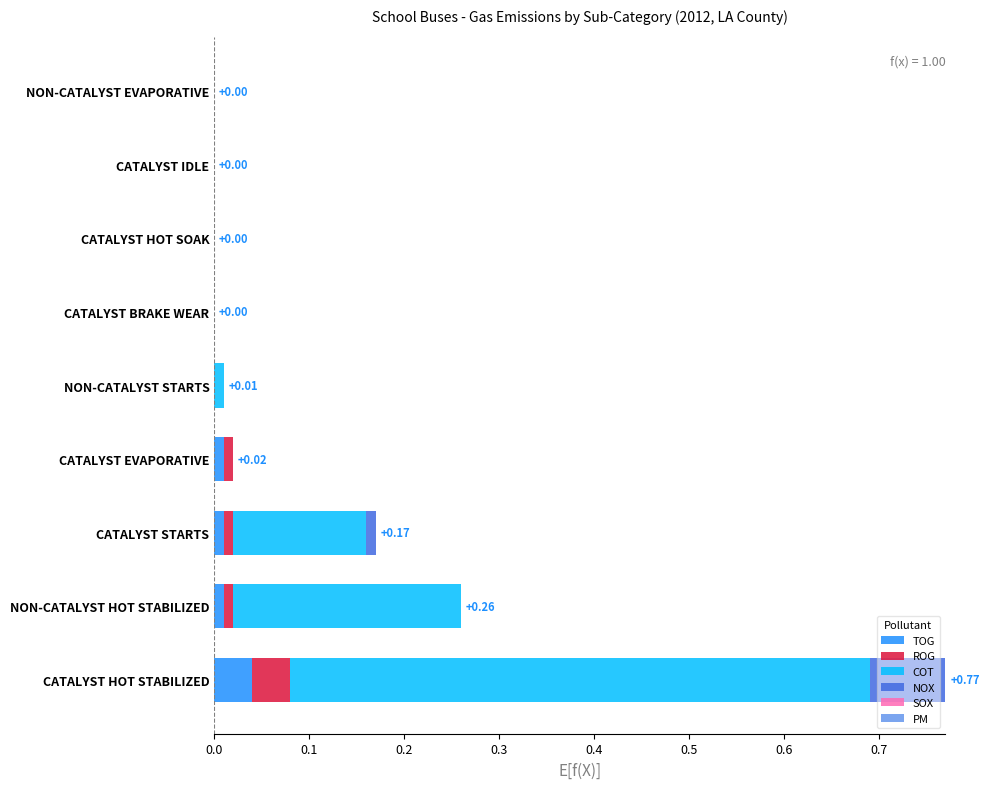

At which category is the sum across all series the highest?

CATALYST HOT STABILIZED